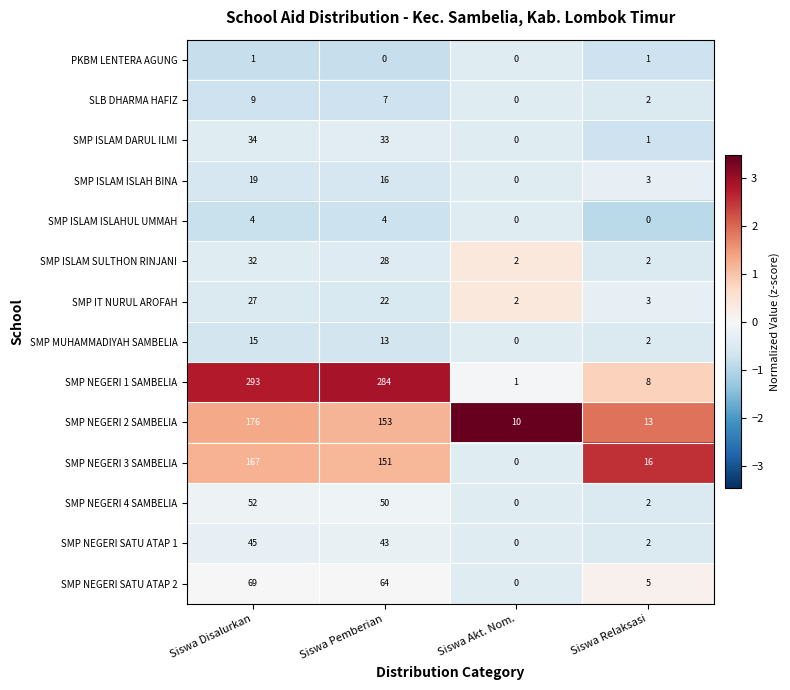

At Siswa Disalurkan, list the series in order from largest to smallest.

SMP NEGERI 1 SAMBELIA, SMP NEGERI 2 SAMBELIA, SMP NEGERI 3 SAMBELIA, SMP NEGERI SATU ATAP 2, SMP NEGERI 4 SAMBELIA, SMP NEGERI SATU ATAP 1, SMP ISLAM DARUL ILMI, SMP ISLAM SULTHON RINJANI, SMP IT NURUL AROFAH, SMP ISLAM ISLAH BINA, SMP MUHAMMADIYAH SAMBELIA, SLB DHARMA HAFIZ, SMP ISLAM ISLAHUL UMMAH, PKBM LENTERA AGUNG